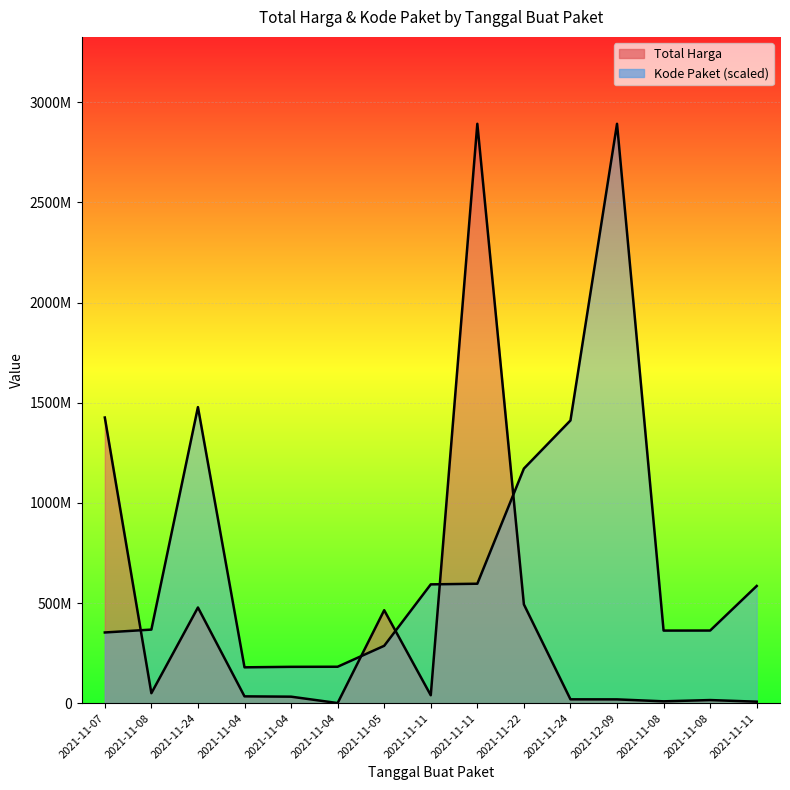

At which category does the chart reach its peak across all series?

2021-11-11